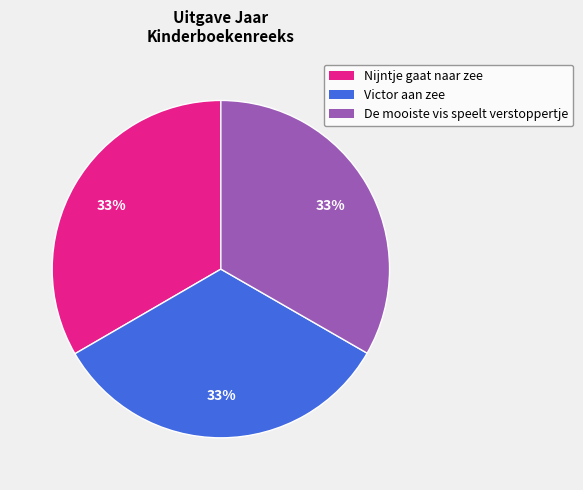

Is it true that Nijntje gaat naar zee is 21% of the pie?

False